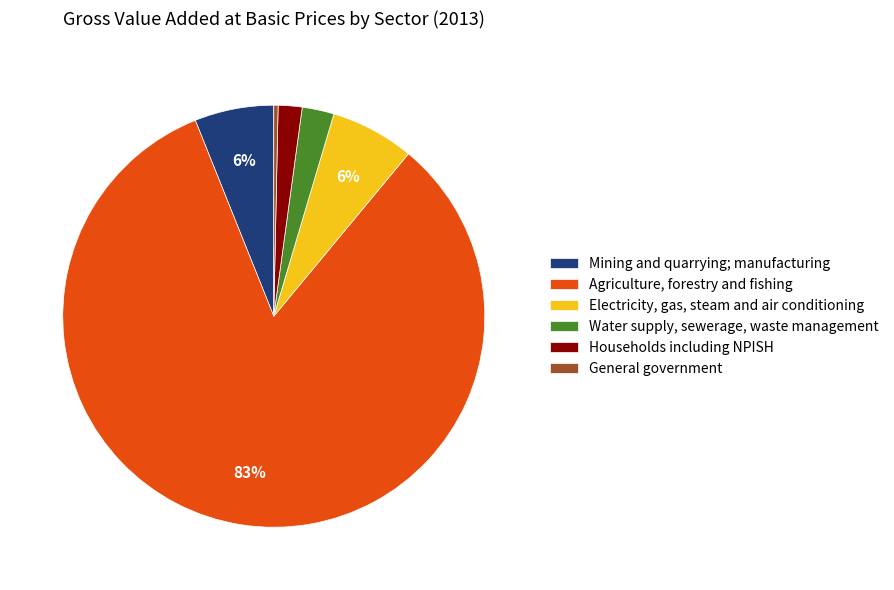

Is there a majority slice in this chart?

Yes